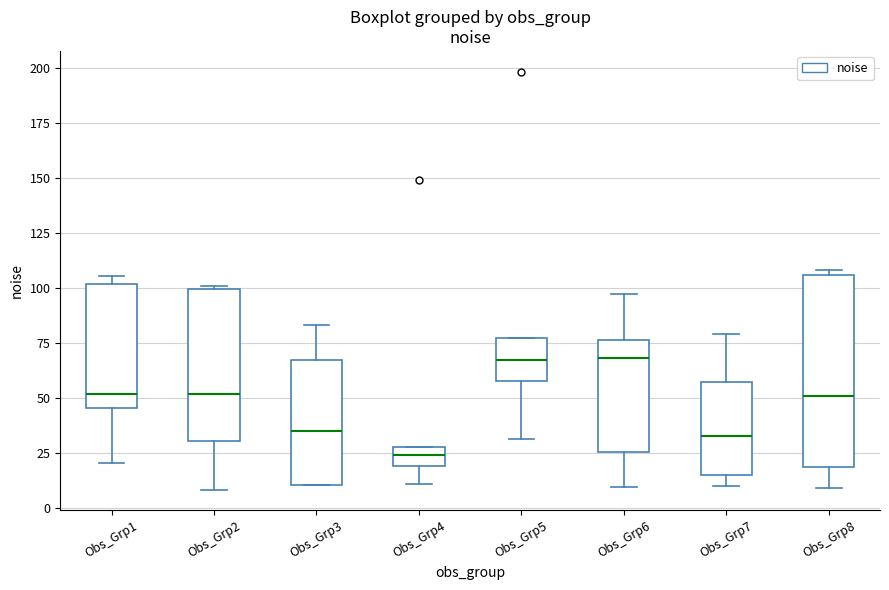

Reading left to right, transcribe this box plot: for each box, give where its median line is, the range the box spans, and where its two whiskers end, as read against the y-axis. The values are not printed on the chart, so give them approximately, as read against the axis.

Obs_Grp1: median 50, box 45 to 100, whiskers 20 to 105
Obs_Grp2: median 50, box 30 to 100, whiskers 10 to 100 (just above the box's upper edge)
Obs_Grp3: median 35, box 10 to 65, whiskers 10 to 85
Obs_Grp4: median 25, box 20 to 30, whiskers 10 to 30
Obs_Grp5: median 65, box 60 to 75, whiskers 30 to 75
Obs_Grp6: median 70, box 25 to 75, whiskers 10 to 95
Obs_Grp7: median 35, box 15 to 55, whiskers 10 to 80
Obs_Grp8: median 50, box 20 to 105, whiskers 10 to 110